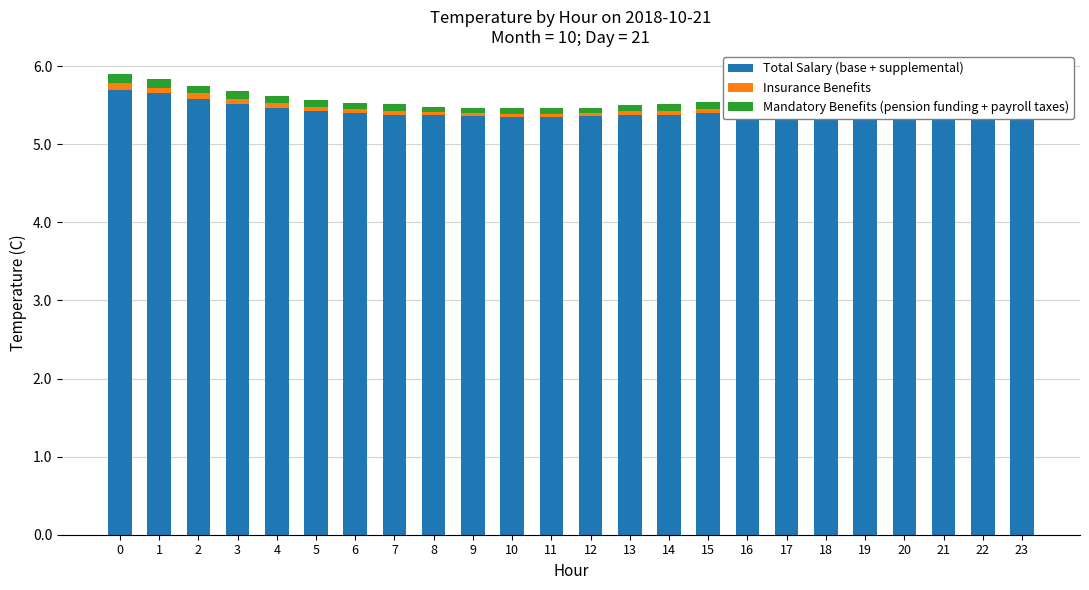

Rank the series at 21 from lowest to highest value.

Insurance Benefits, Mandatory Benefits (pension funding + payroll taxes), Total Salary (base + supplemental)